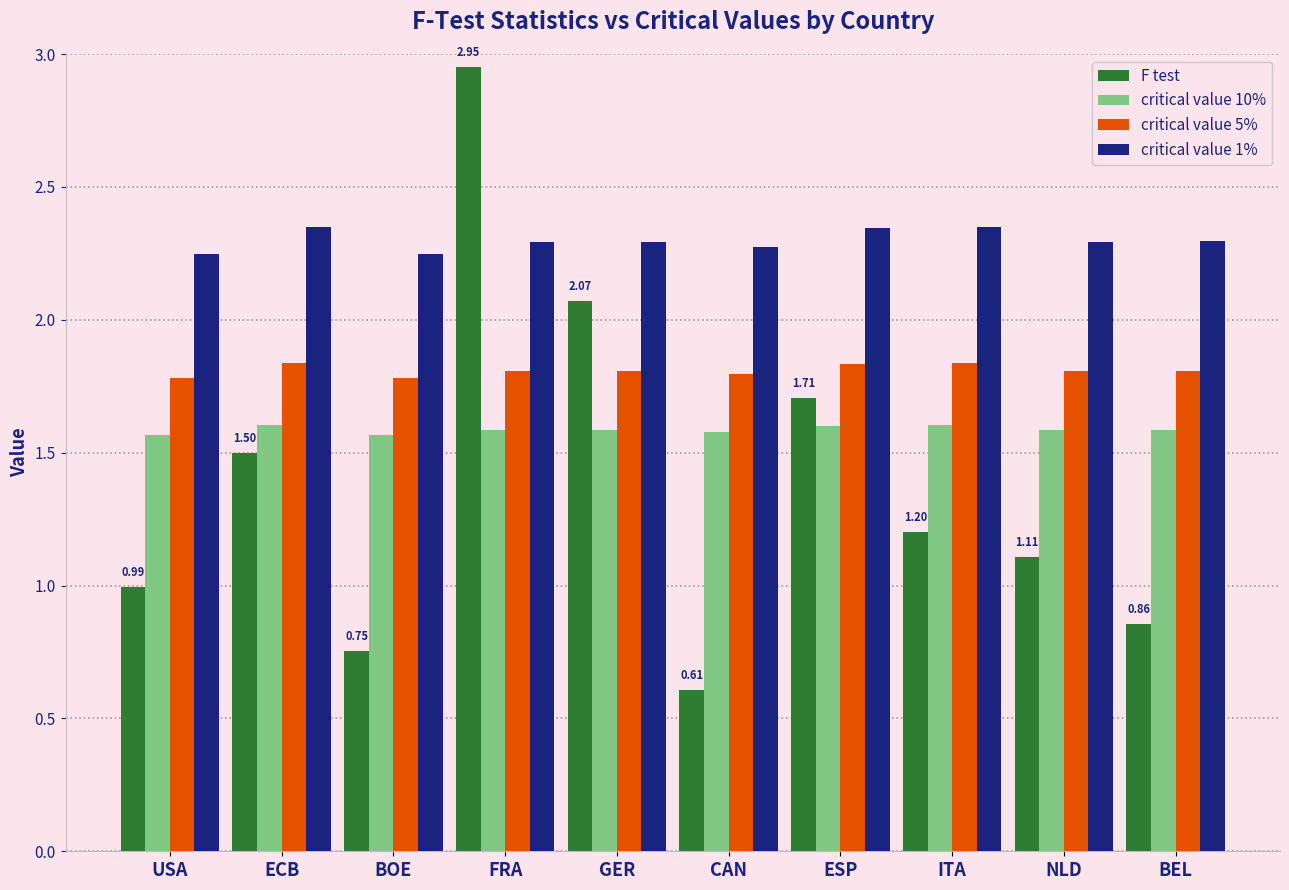

Which category has the highest value across all series?

FRA